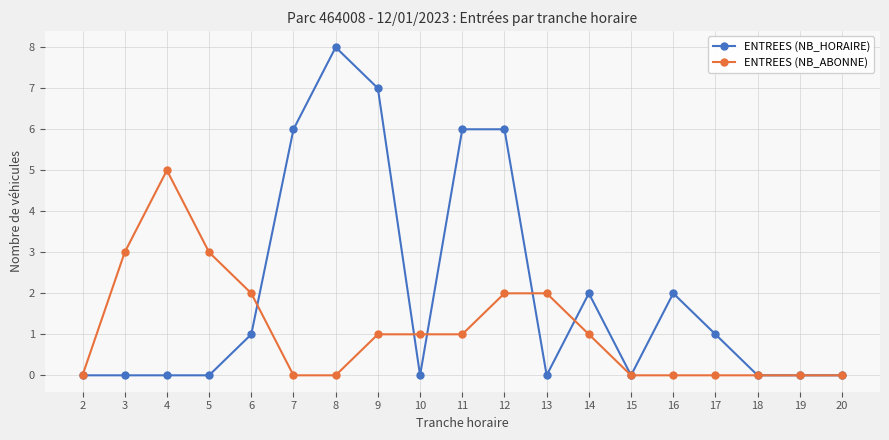

Where is the first local maximum for ENTREES (NB_ABONNE)?

4